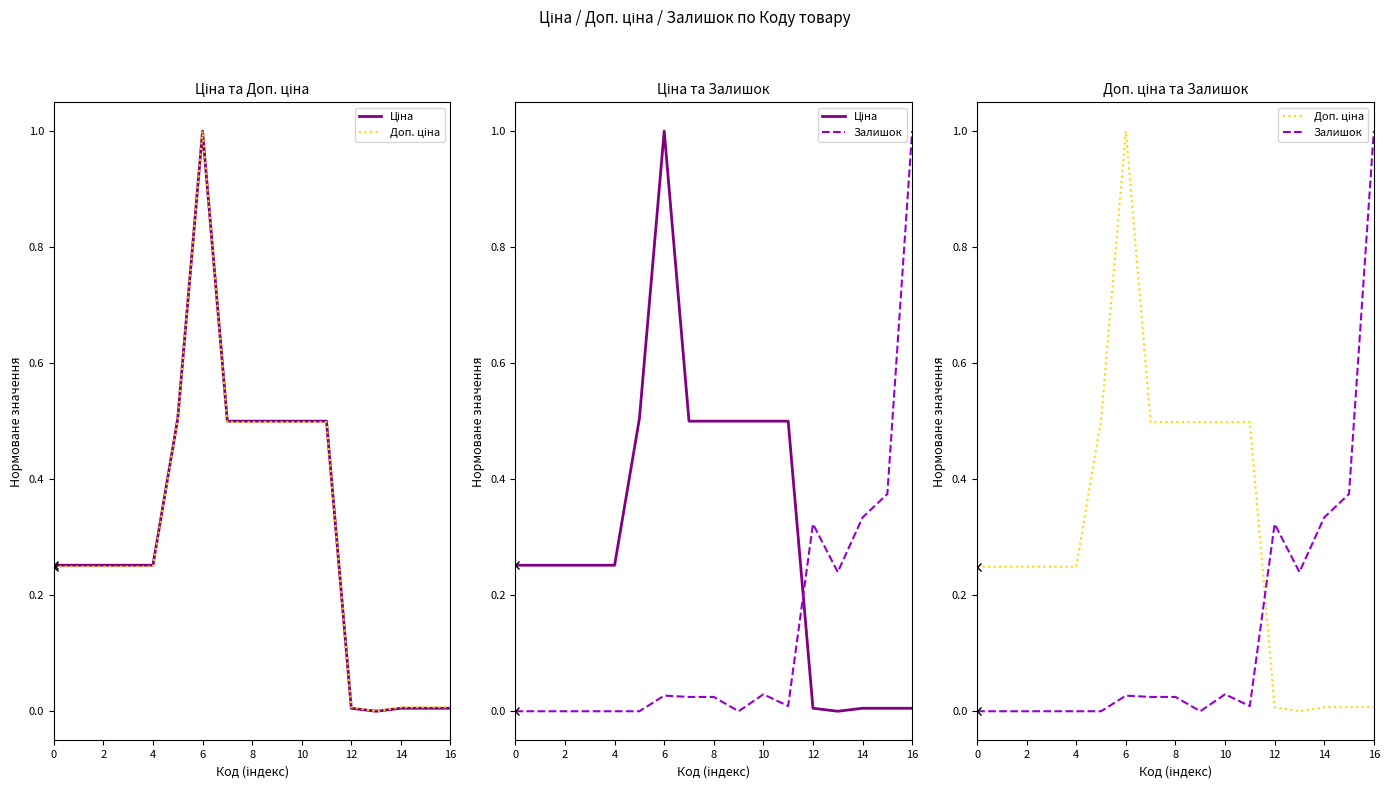

Count the number of categories in the chart.

17